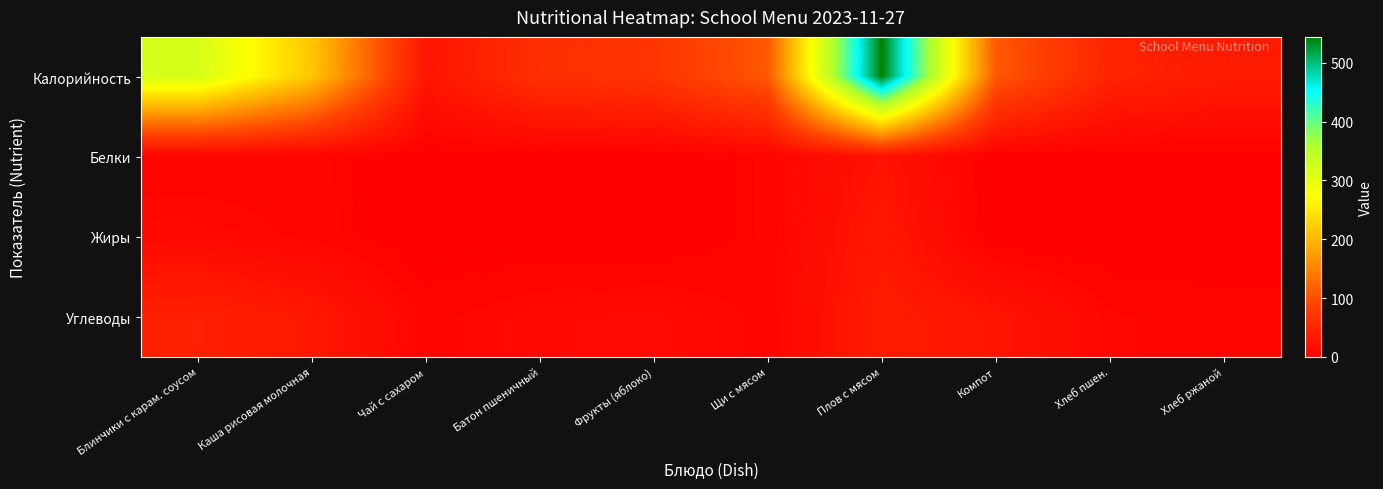

Reading left to right, transcribe all the data shown in this chart.

Калорийность: Блинчики с карам. соусом=318.0	Каша рисовая молочная=215.0	Чай с сахаром=28.0	Батон пшеничный=63.0	Фрукты (яблоко)=70.0	Щи с мясом=109.7	Плов с мясом=544.0	Компот=110.0	Хлеб пшен.=47.0	Хлеб ржаной=36.3
Белки: Блинчики с карам. соусом=5.0	Каша рисовая молочная=6.3	Чай с сахаром=0.2	Батон пшеничный=1.8	Фрукты (яблоко)=0.0	Щи с мясом=6.0	Плов с мясом=25.0	Компот=0.0	Хлеб пшен.=1.0	Хлеб ржаной=1.0
Жиры: Блинчики с карам. соусом=12.0	Каша рисовая молочная=7.2	Чай с сахаром=0.0	Батон пшеничный=0.7	Фрукты (яблоко)=0.0	Щи с мясом=6.0	Плов с мясом=32.0	Компот=0.0	Хлеб пшен.=0.0	Хлеб ржаной=0.0
Углеводы: Блинчики с карам. соусом=43.0	Каша рисовая молочная=31.6	Чай с сахаром=7.0	Батон пшеничный=12.3	Фрукты (яблоко)=14.0	Щи с мясом=7.0	Плов с мясом=37.0	Компот=27.0	Хлеб пшен.=9.0	Хлеб ржаной=7.0